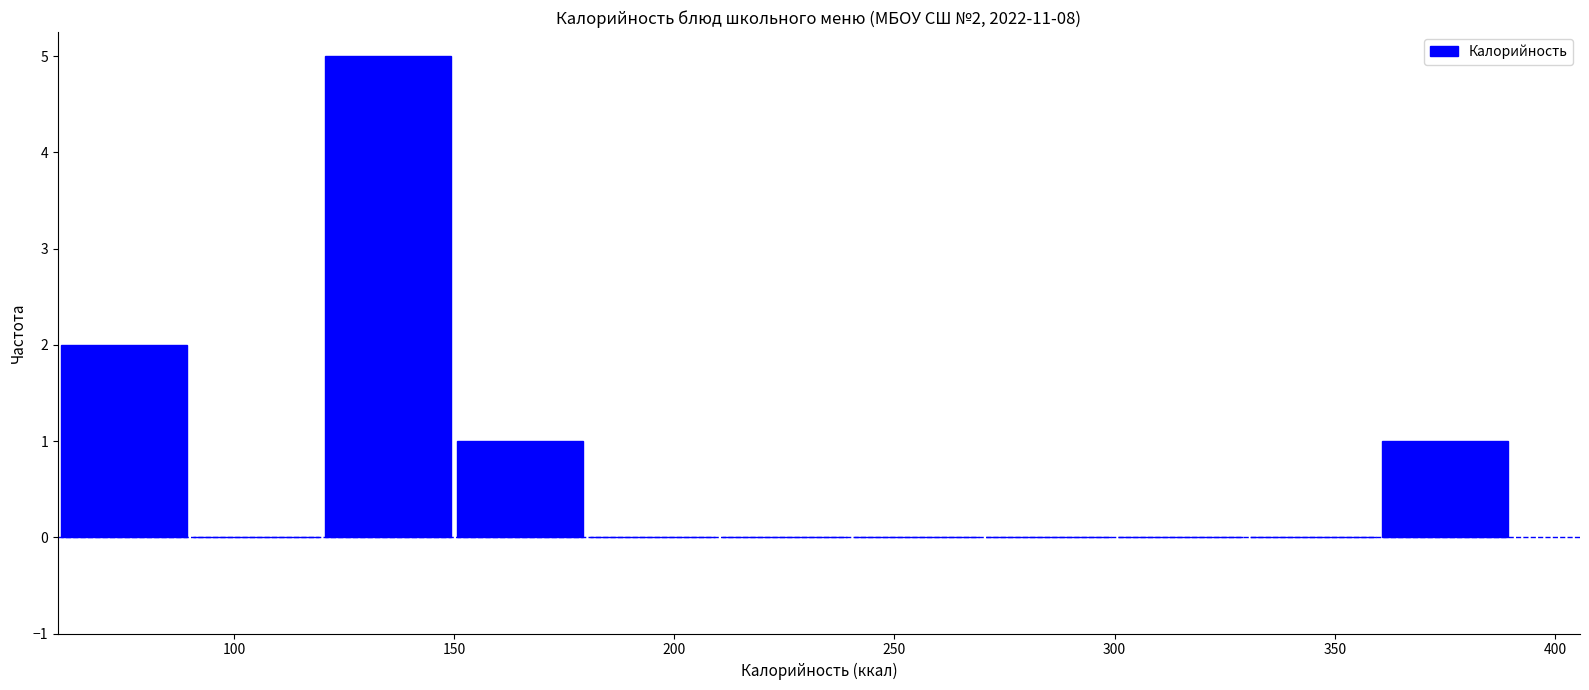

Over which range of the x-axis is the bar tallest?

120 to 150